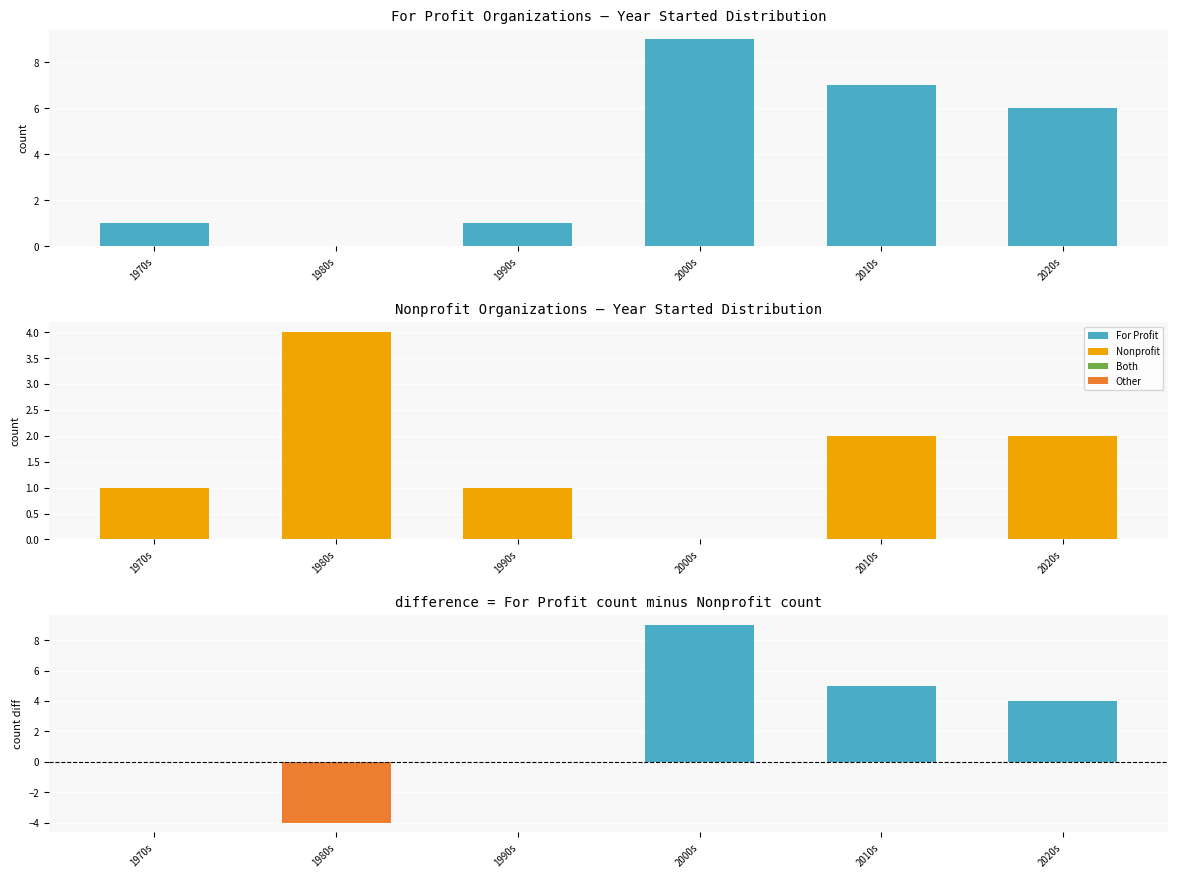

What is the minimum value shown in the chart?

-4